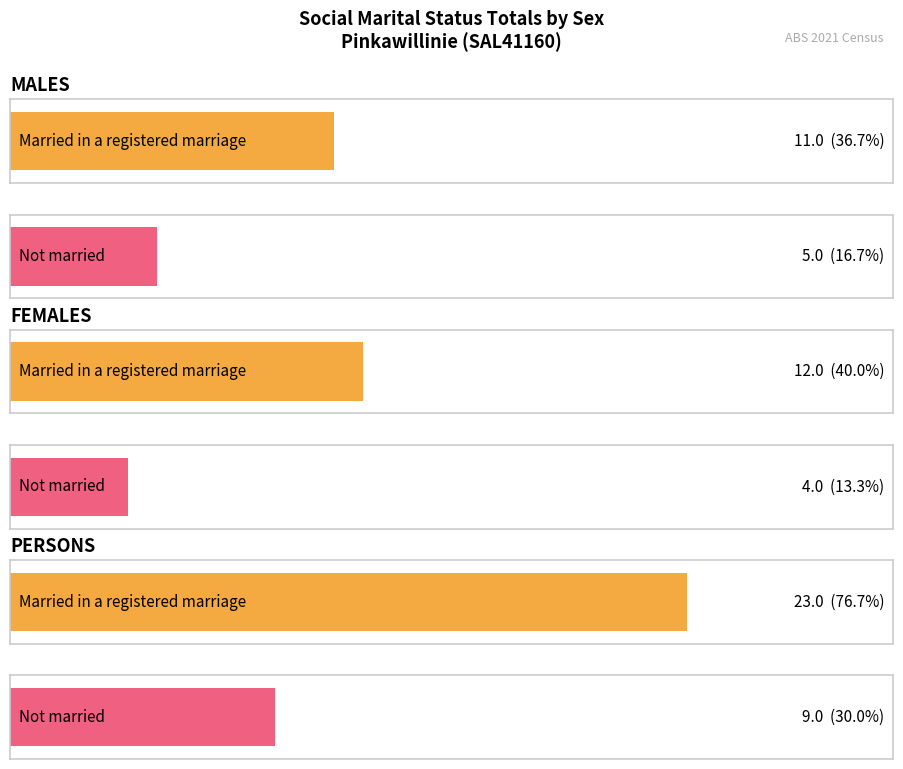

Which category has the highest value in the Married in a registered marriage series?

PERSONS